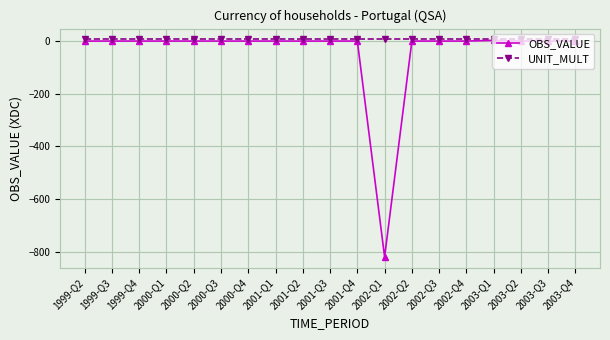

What is the average value of the OBS_VALUE series?

-43.0